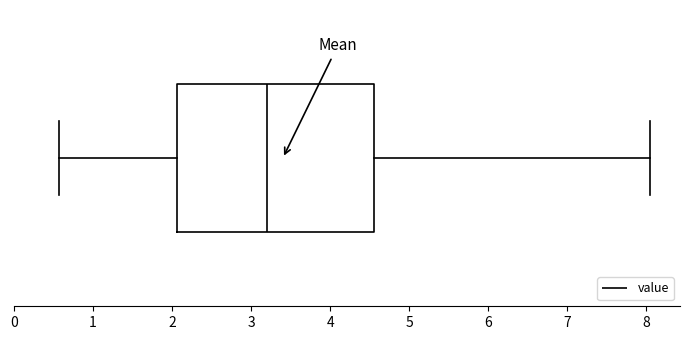

Read this box plot against the x-axis: the position of the median line, the range covered by the box, and the ends of both whiskers. The values are not printed on the chart, so give them approximately, as read against the axis.

median 3.2, box 2.1 to 4.6, whiskers 0.6 to 8.1